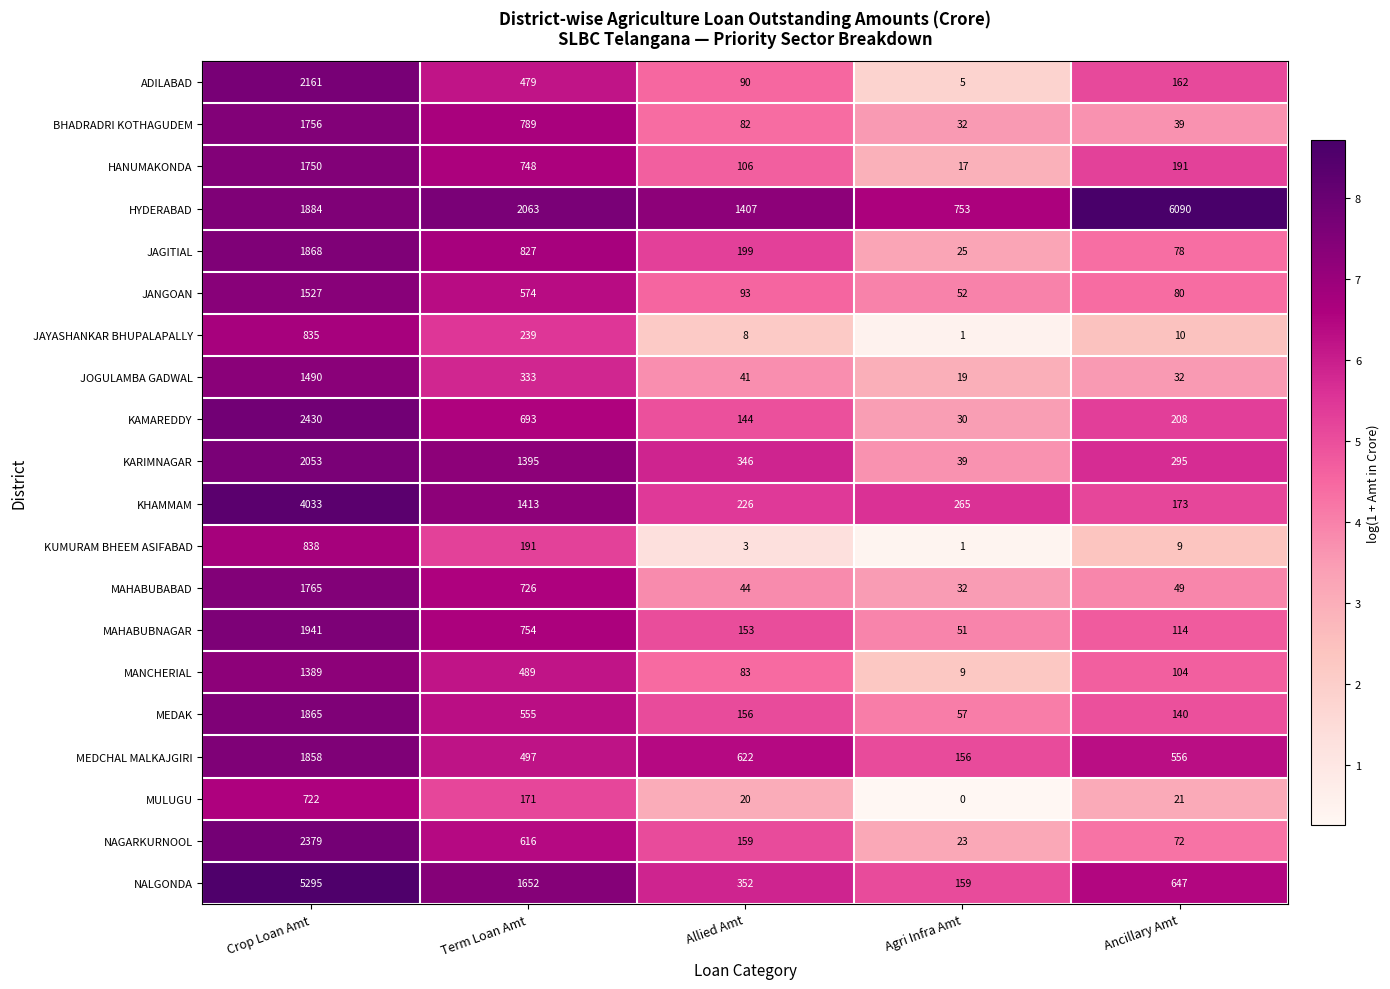

What is the minimum value shown in the chart?

0